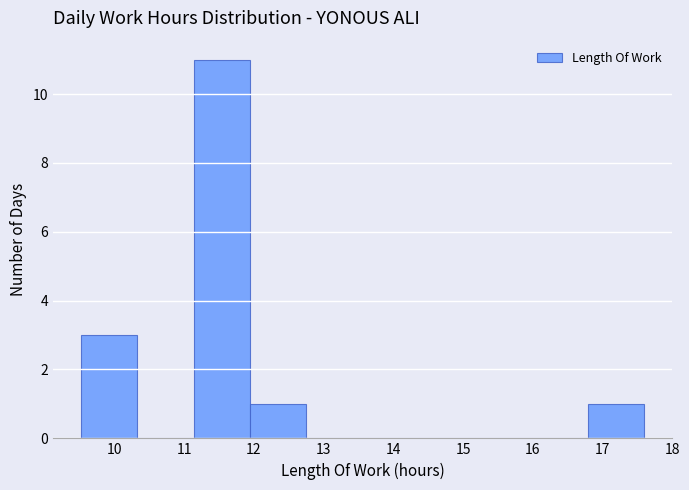

Reading left to right, list every bar in this chart as the range it spans on the x-axis followed by its height. Neither the bar edges nor the heights are printed on the chart, so give them approximately, as read against the axes.

9.5 to 10.3: 3
10.3 to 11.1: 0
11.1 to 11.9: 11
11.9 to 12.8: 1
12.8 to 13.6: 0
13.6 to 14.4: 0
14.4 to 15.2: 0
15.2 to 16.0: 0
16.0 to 16.8: 0
16.8 to 17.6: 1